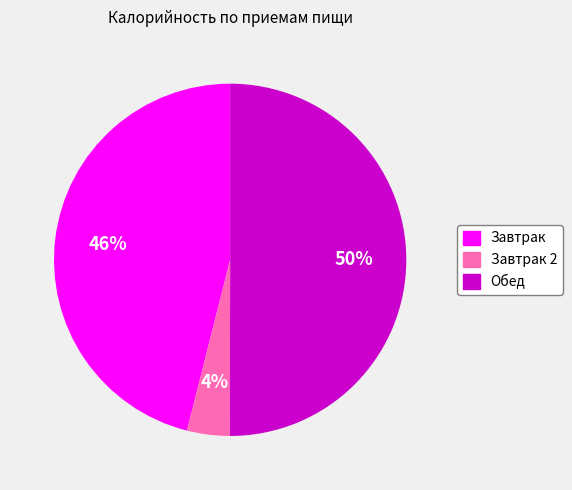

To the nearest percent, what is the average slice percentage?

33%